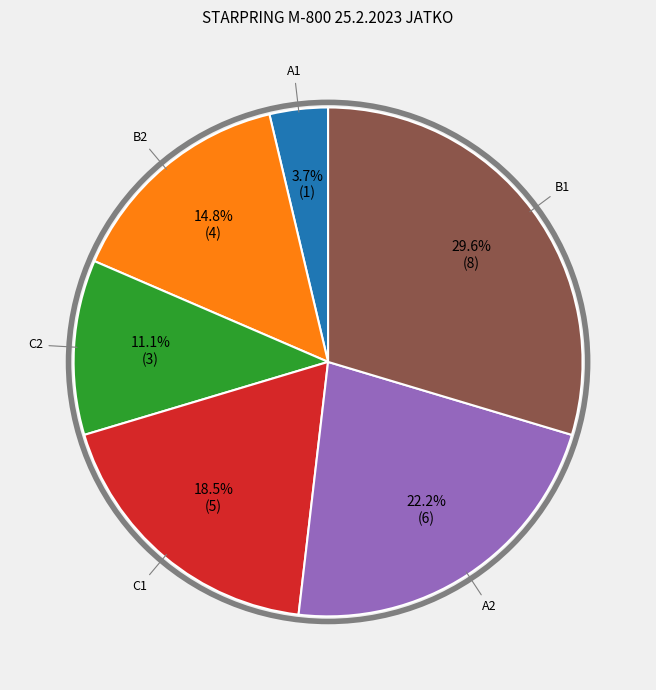

Is there any slice that represents more than half of the pie?

No